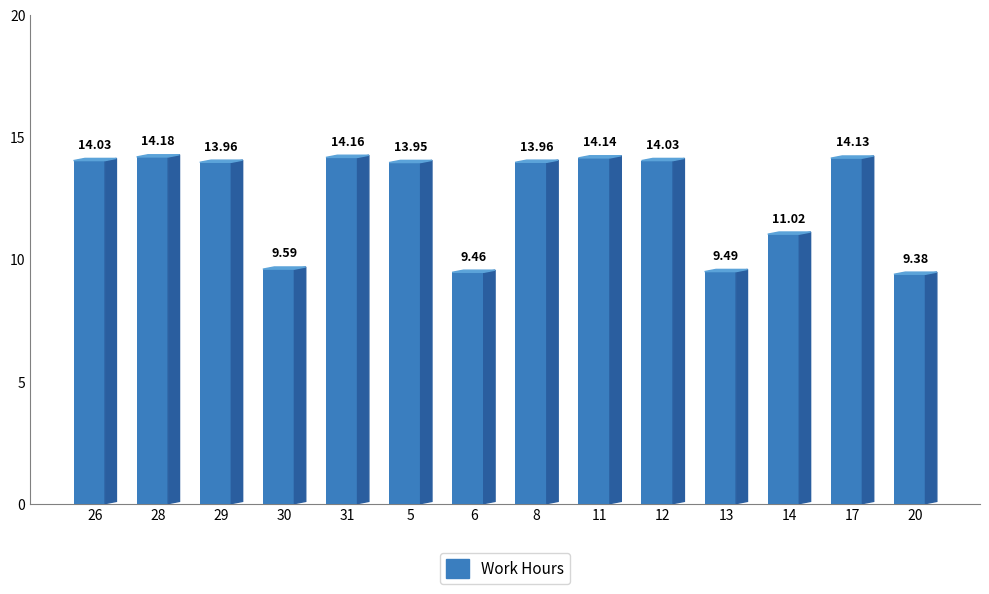

What is the minimum value shown in the chart?

9.4